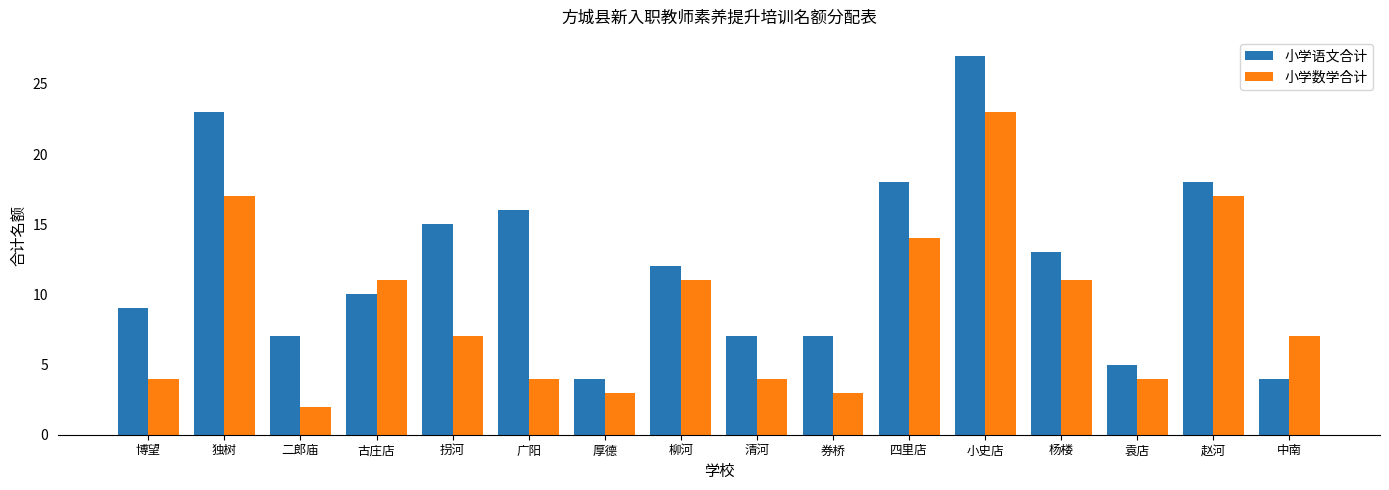

Is it true that 小学数学合计 equals 7 at 清河?

False